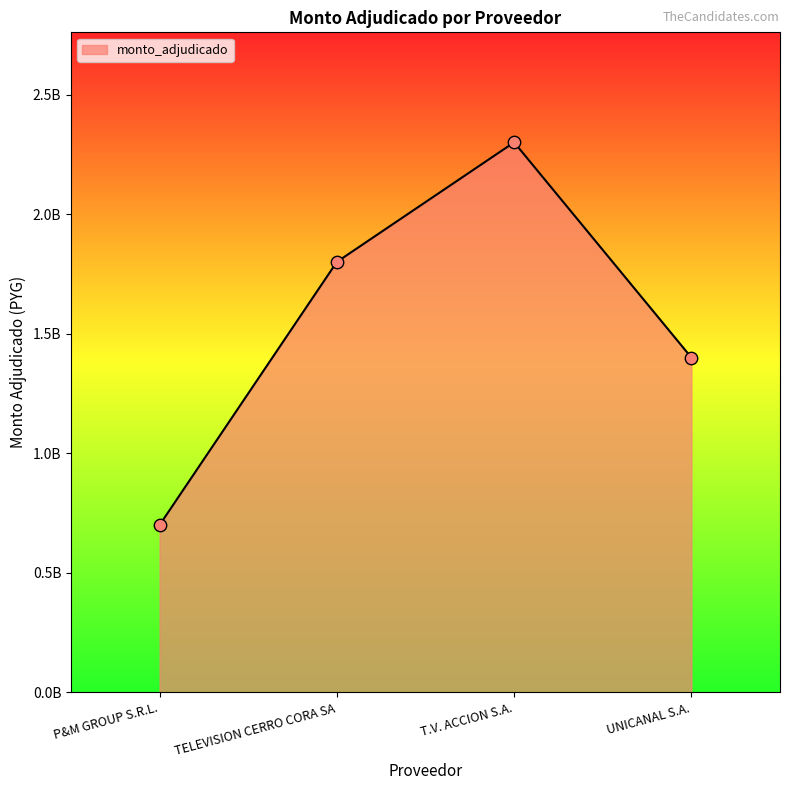

What is the change in value from P&M GROUP S.R.L. to UNICANAL S.A.?

+700000000